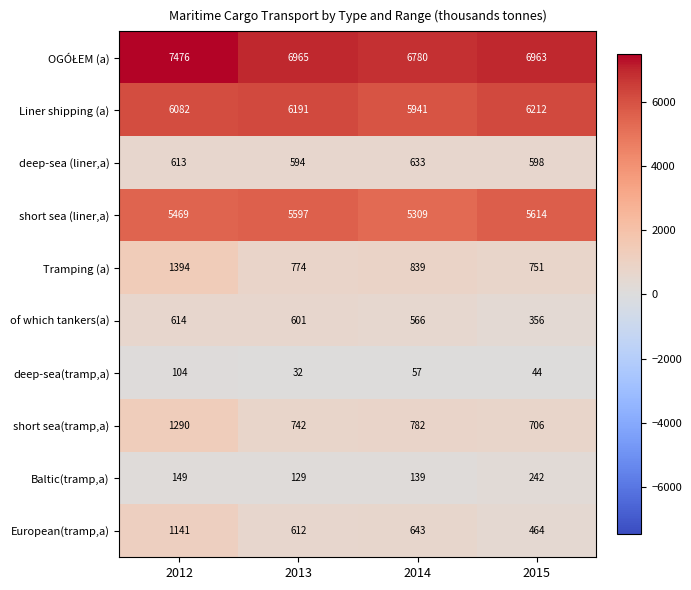

What is the difference between the maximum and minimum values in the Tramping (a) series?

643